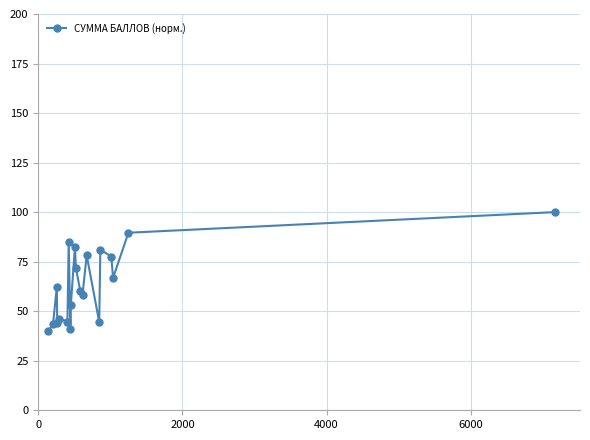

What is the sum of all values?

1270.0